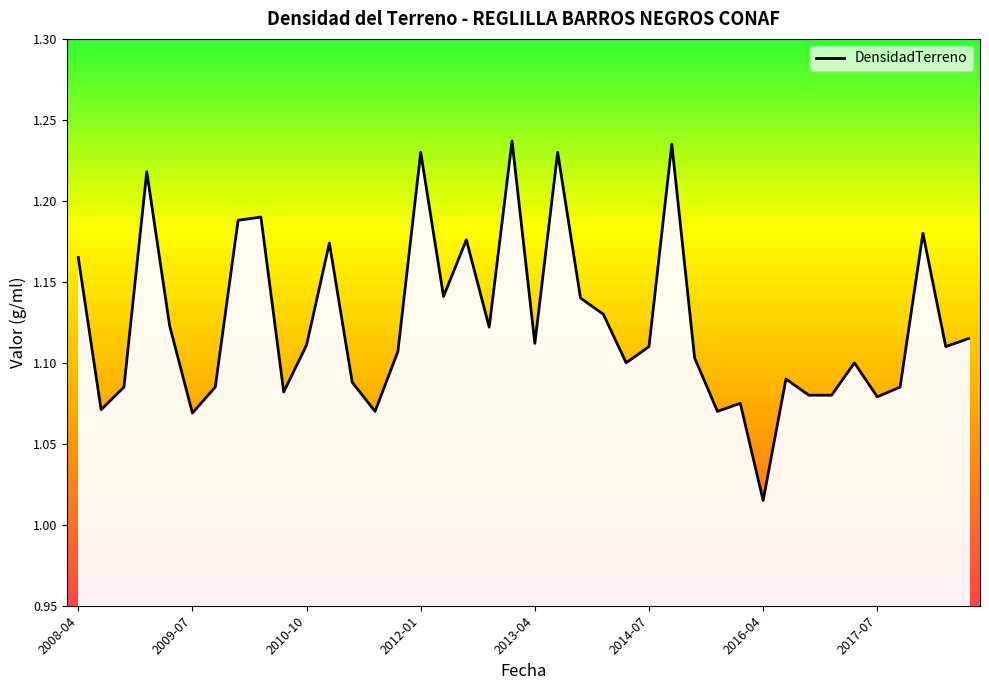

How many lines are shown in the chart?

1